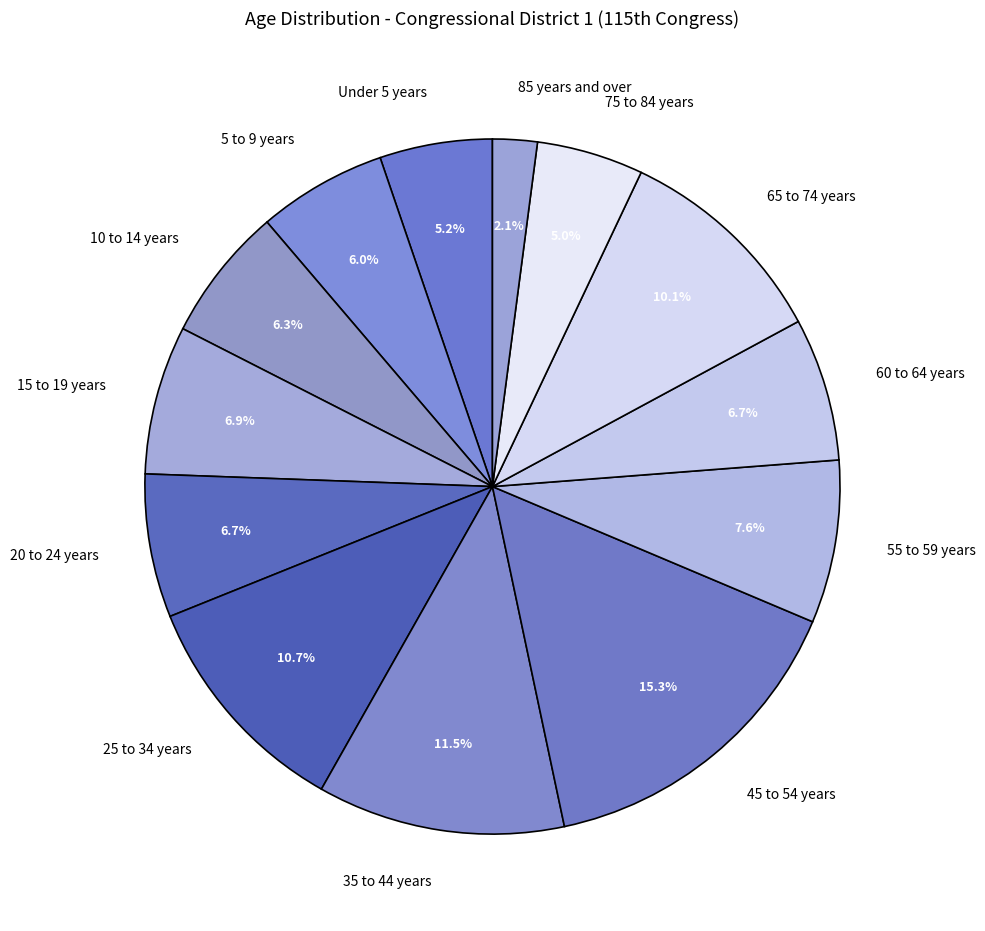

How many segments does this pie chart have?

13